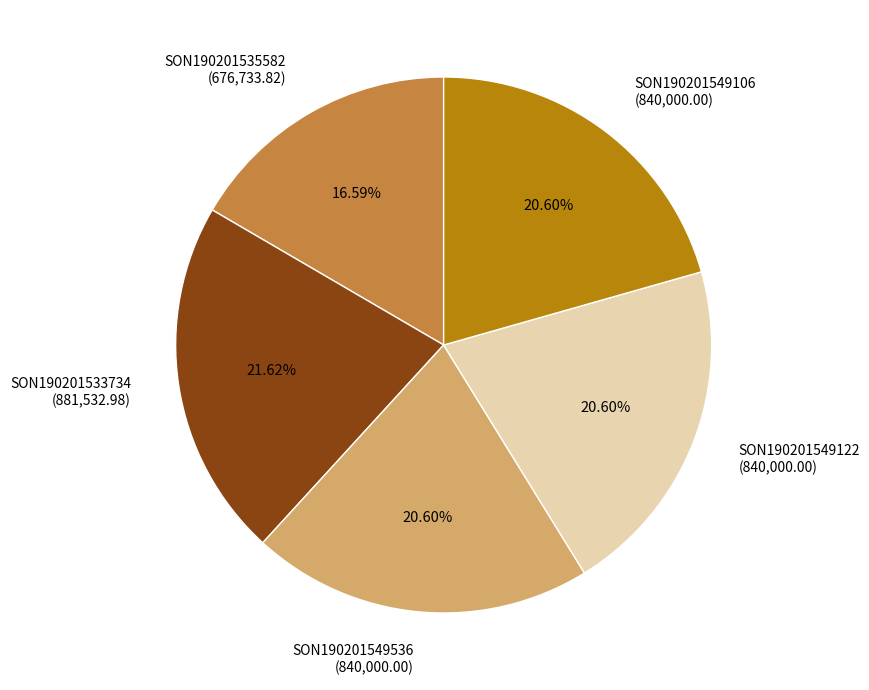

To the nearest percent, what is the combined percentage of SON190201549122 and SON190201533734?

42%